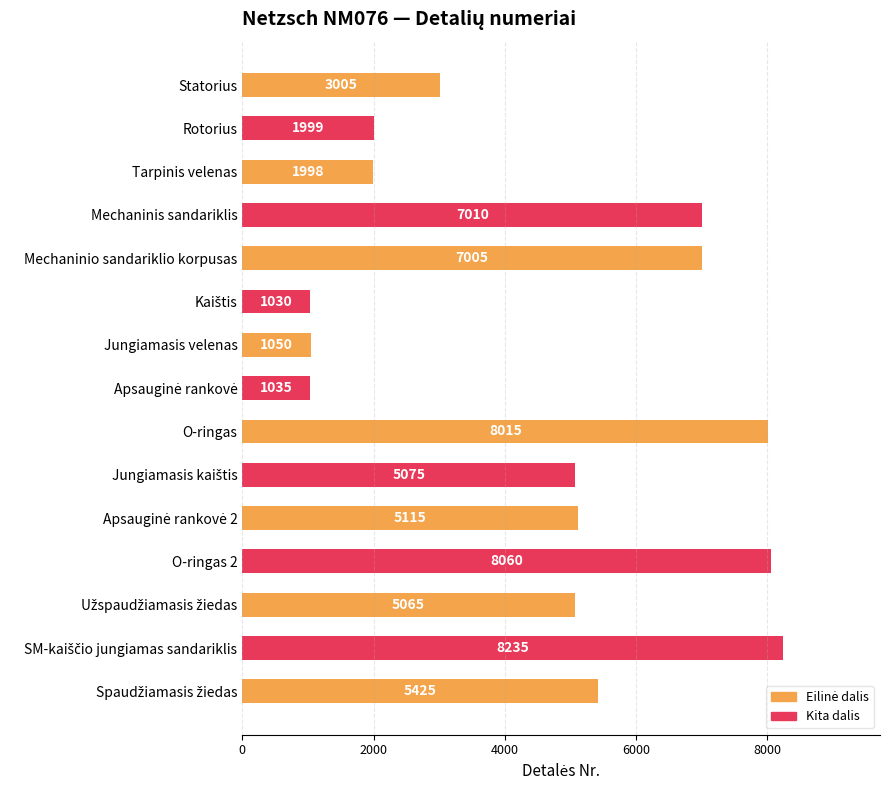

What is the minimum value shown in the chart?

1030